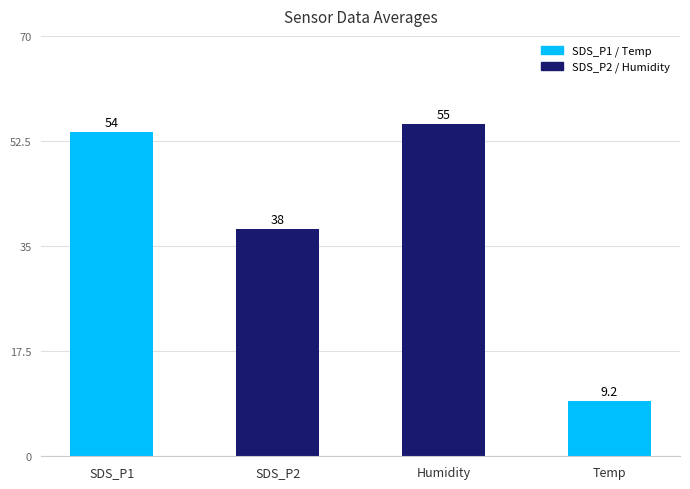

Which label corresponds to the largest value in the chart?

Humidity